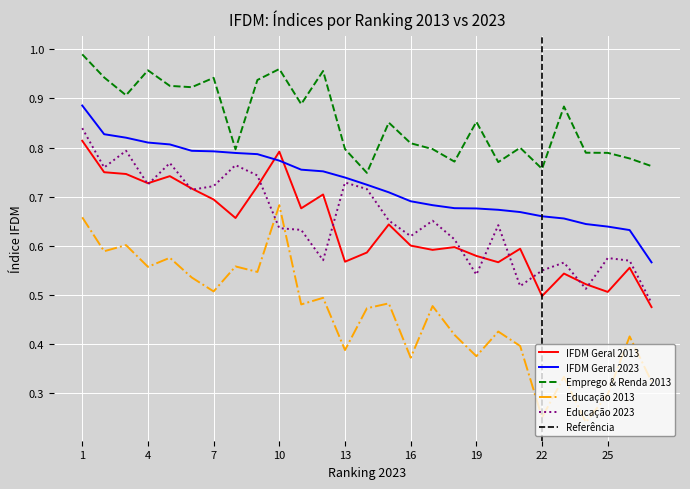

Is this an area chart (filled region under the line)?

No